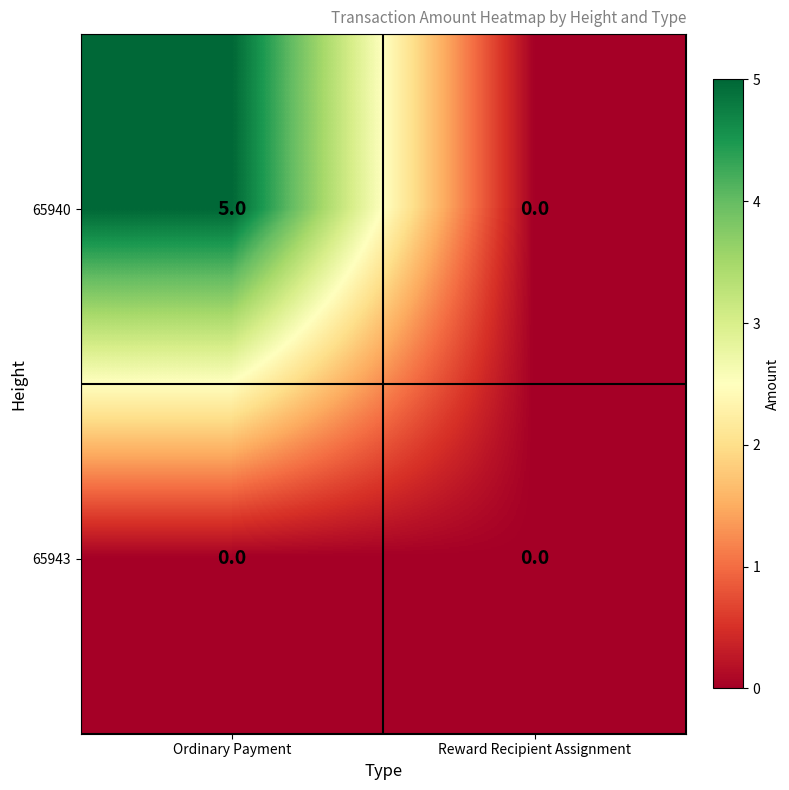

What is the difference between the maximum and minimum values in the 65940 series?

5